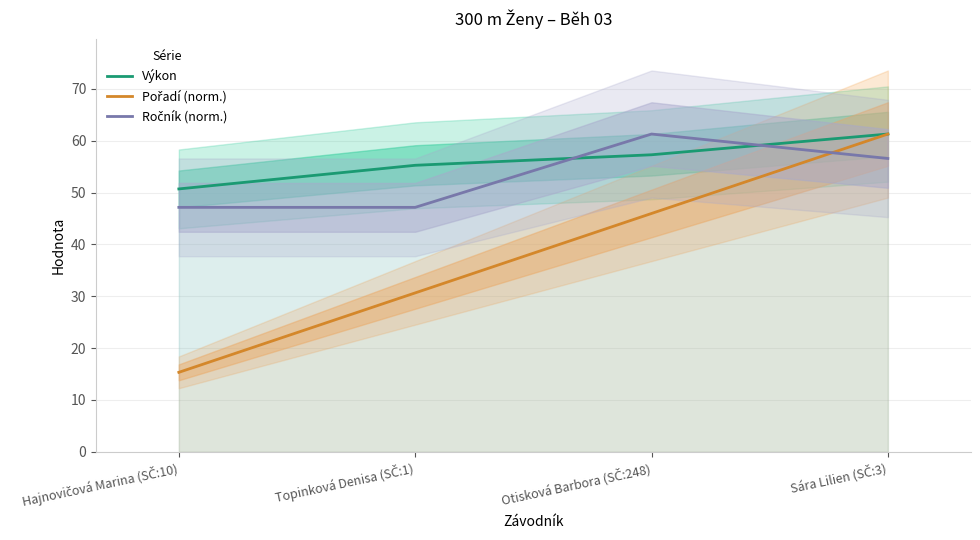

Is the value of Výkon at Hajnovičová Marina (SČ:10) greater than the value of Ročník (norm.) at Otisková Barbora (SČ:248)?

No